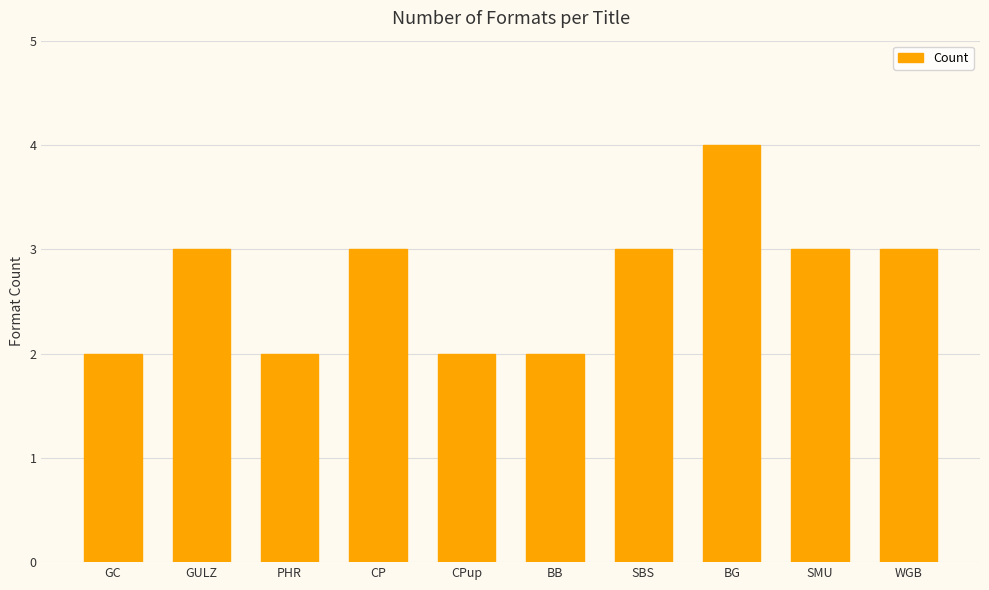

What is the smallest value displayed?

2